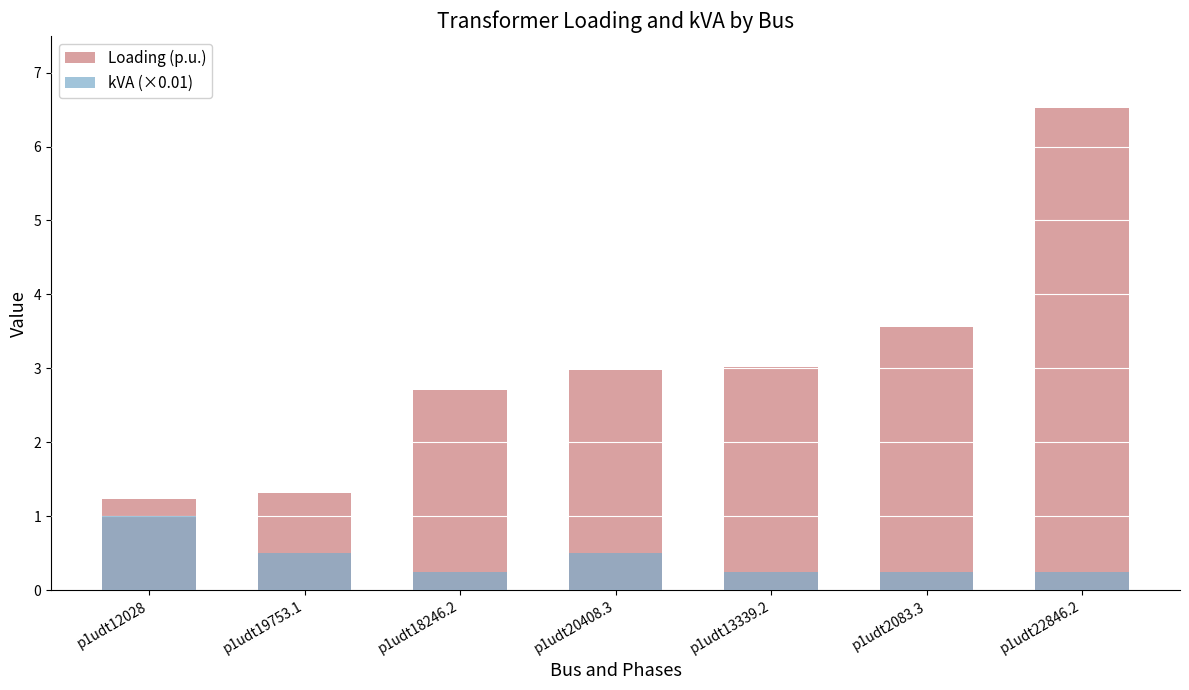

The kVA (×0.01) series shows 0.4 at p1udt13339.2. True or false?

False